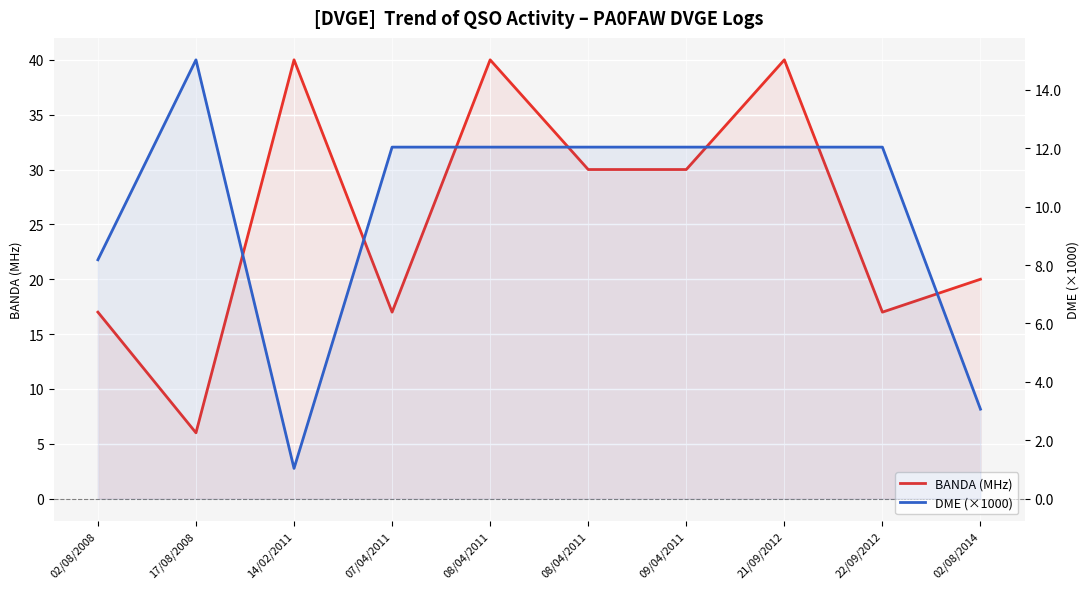

What is the difference between the highest and lowest values at 17/08/2008?

9.0